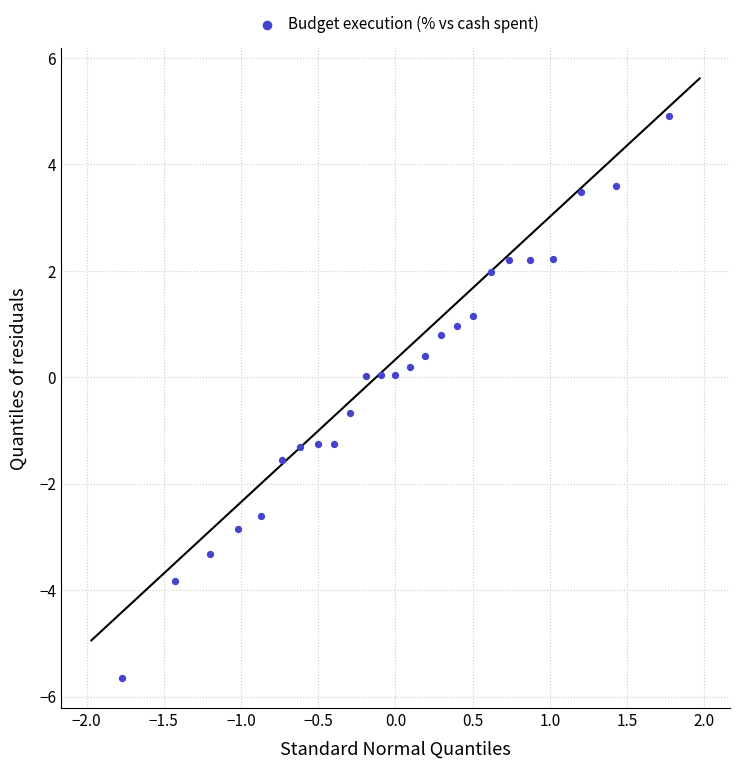

What is the range of X values (max minus min)?

3.5